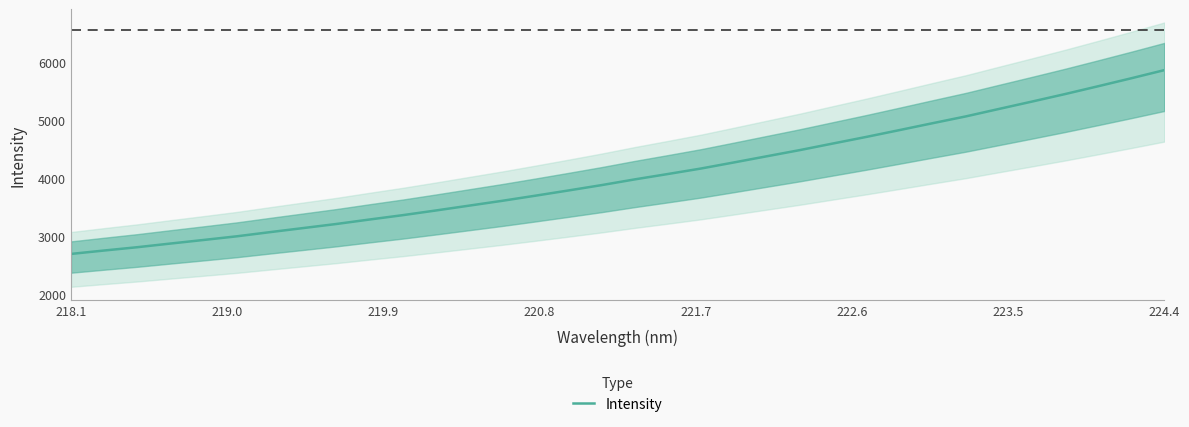

What is the sum of all values?

137980.4